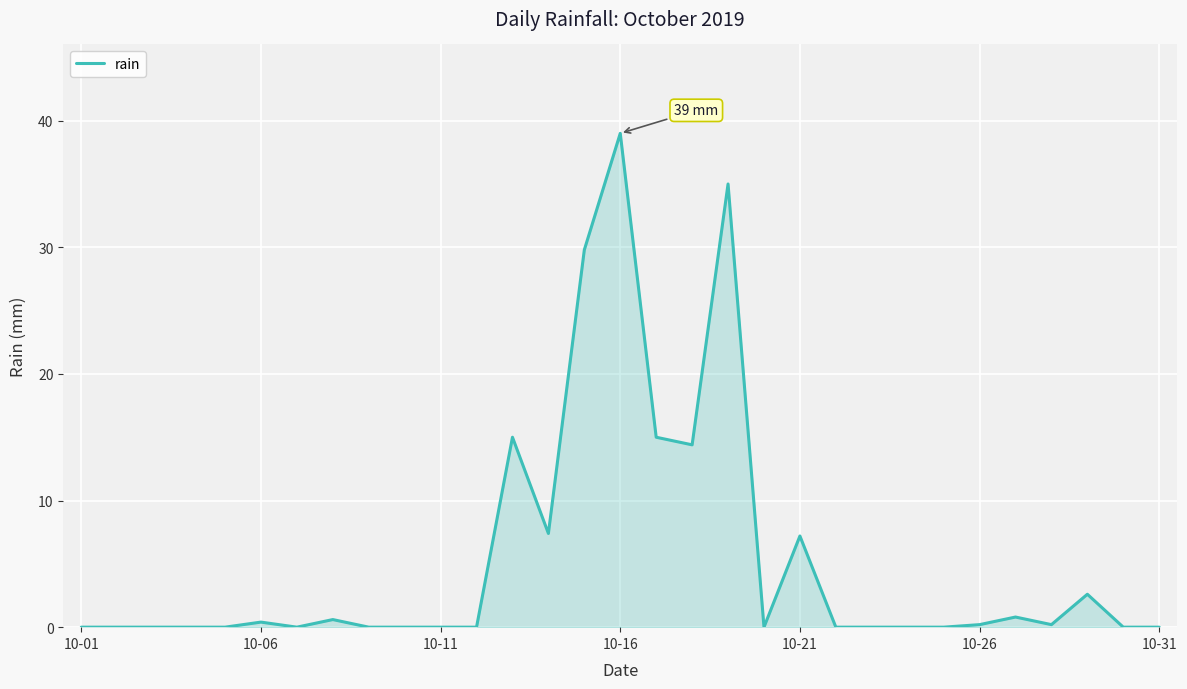

What is the maximum value shown in the chart?

39.0